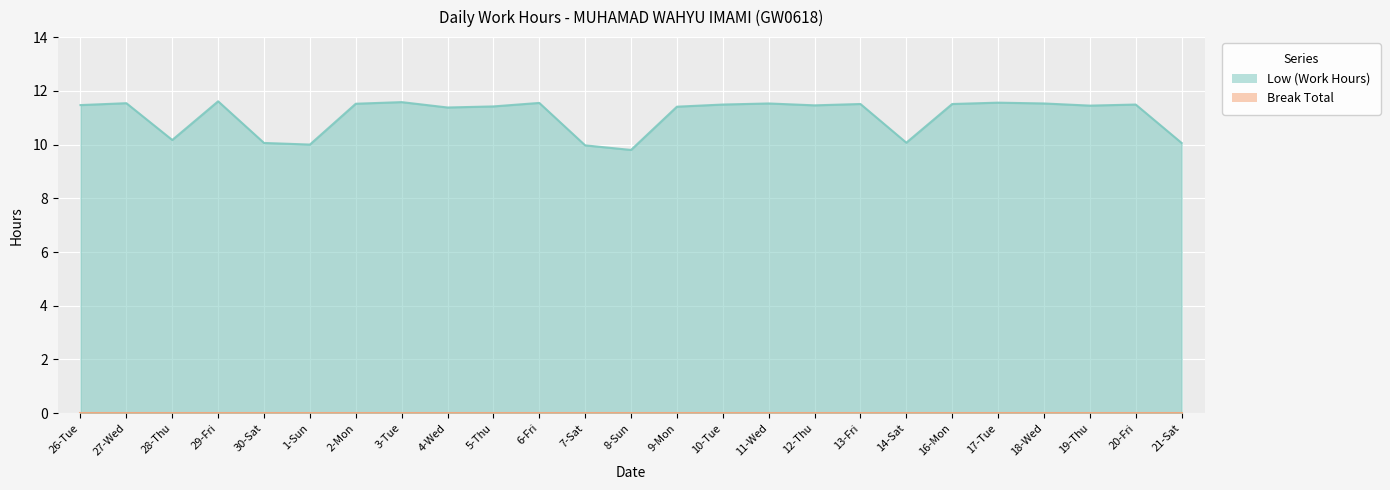

Reading left to right, what are all the values shown in this chart?

11.5	11.5	10.2	11.6	10.1	10.0	11.5	11.6	11.4	11.4	11.6	10.0	9.8	11.4	11.5	11.5	11.5	11.5	10.1	11.5	11.6	11.5	11.4	11.5	10.1